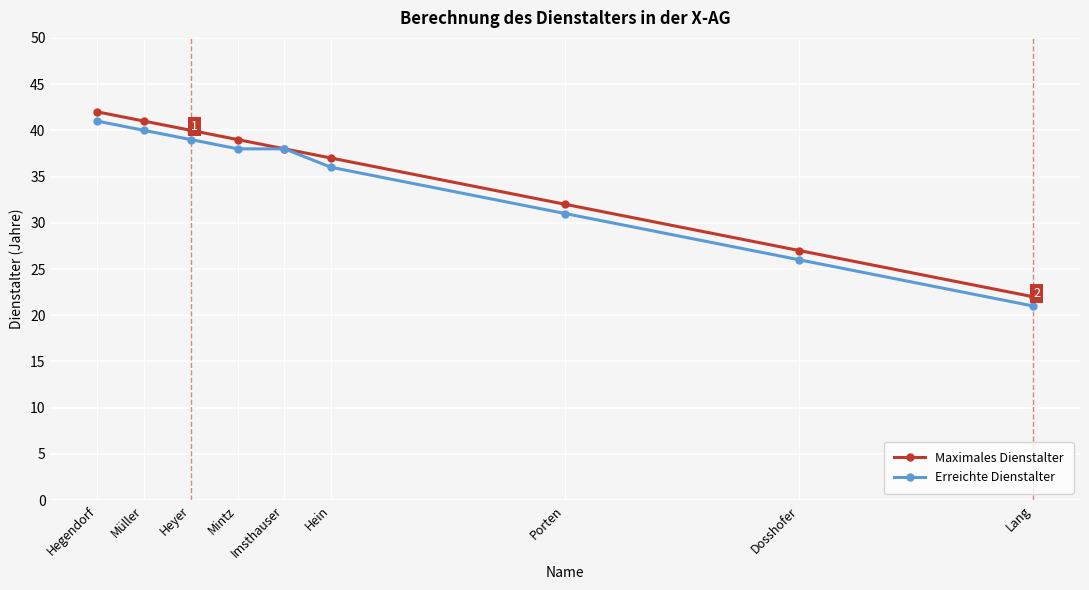

The value of Erreichte Dienstalter at Imsthauser is 38. True or false?

True